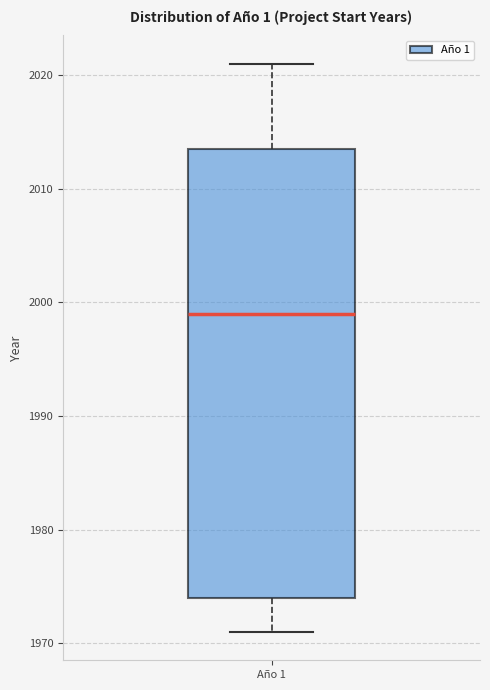

Where is the upper edge of the box for Año 1 on the y-axis? The values are not printed on the chart, so give them approximately, as read against the axis.

2014